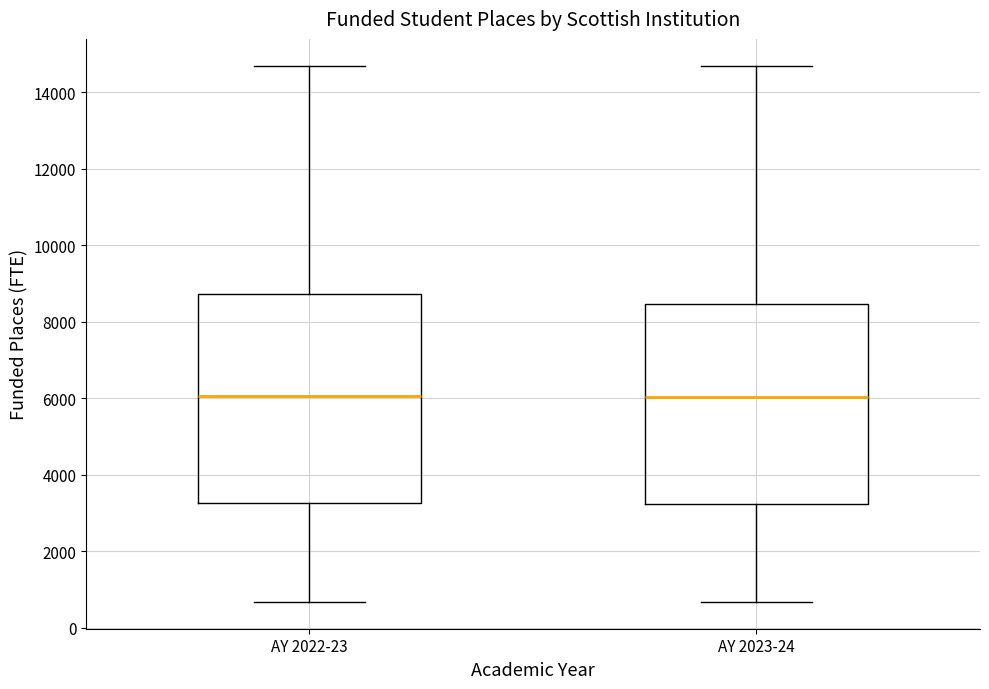

Comparing the boxes themselves (not the whiskers), which one is the tallest?

AY 2022-23